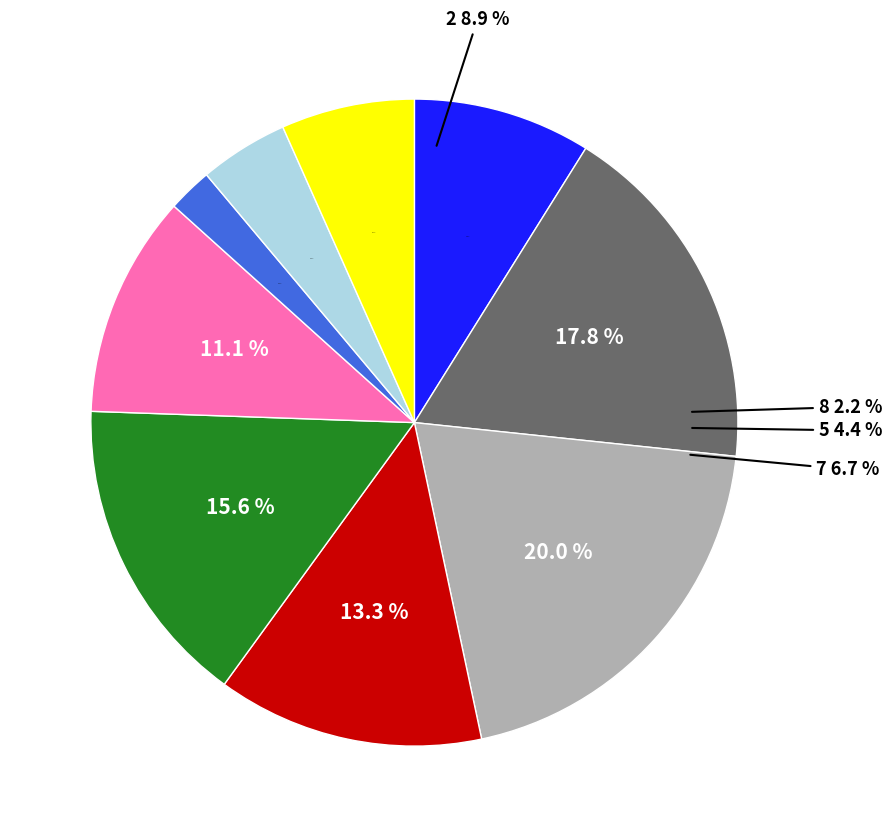

What is the largest slice in the pie chart?

6